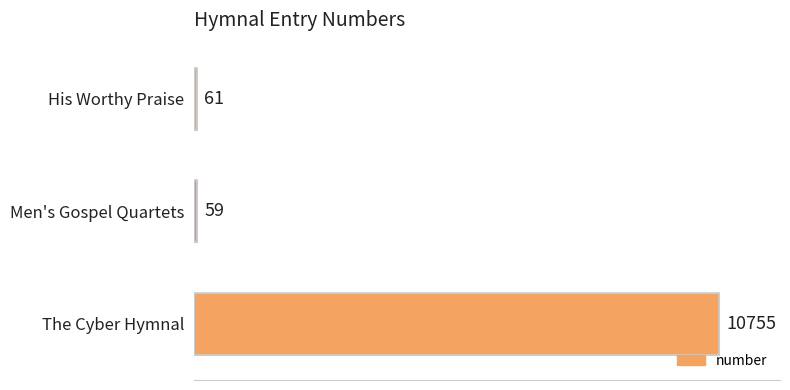

Which category has the highest value across all series?

The Cyber Hymnal